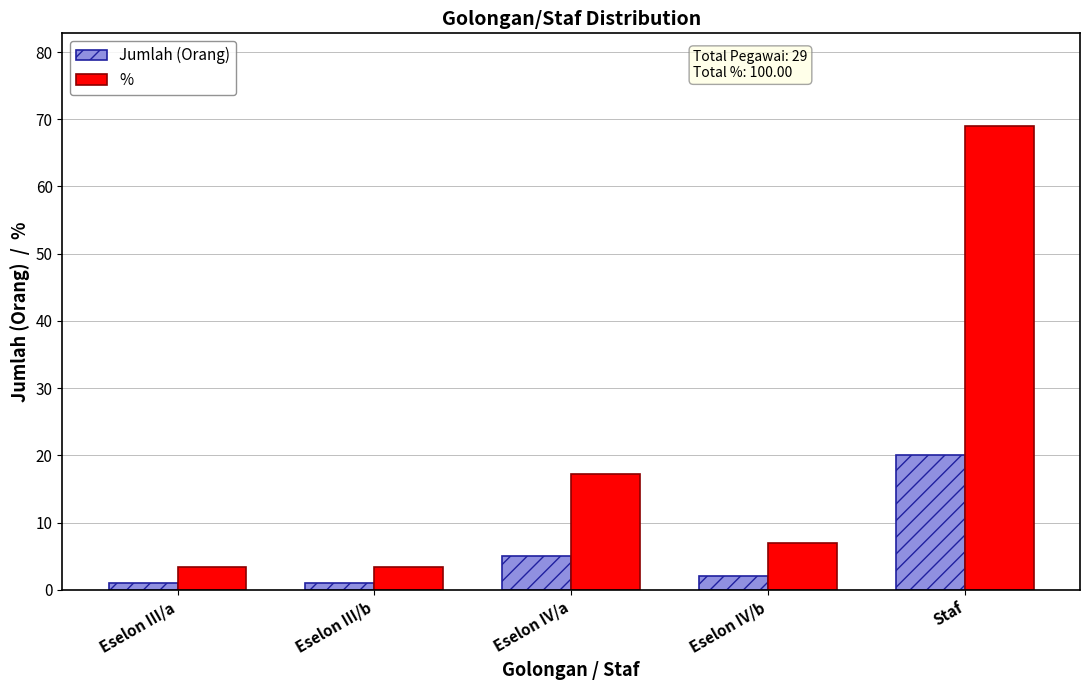

Which series has the widest spread of values?

%